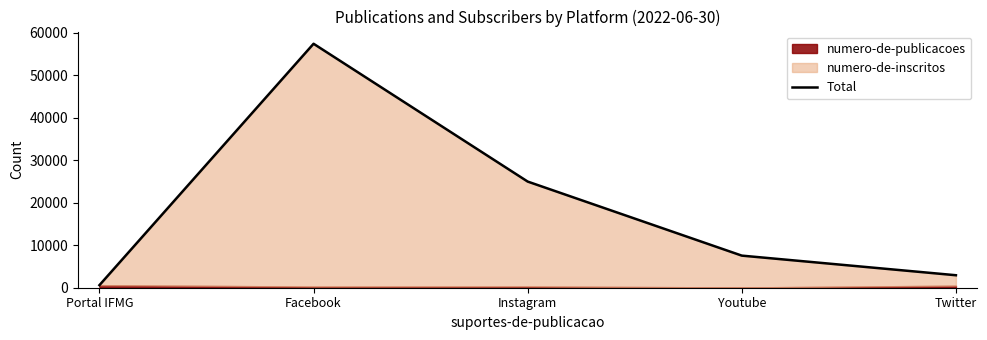

Reading left to right, what are all the values shown in this chart?

603	57401	24975	7553	2938